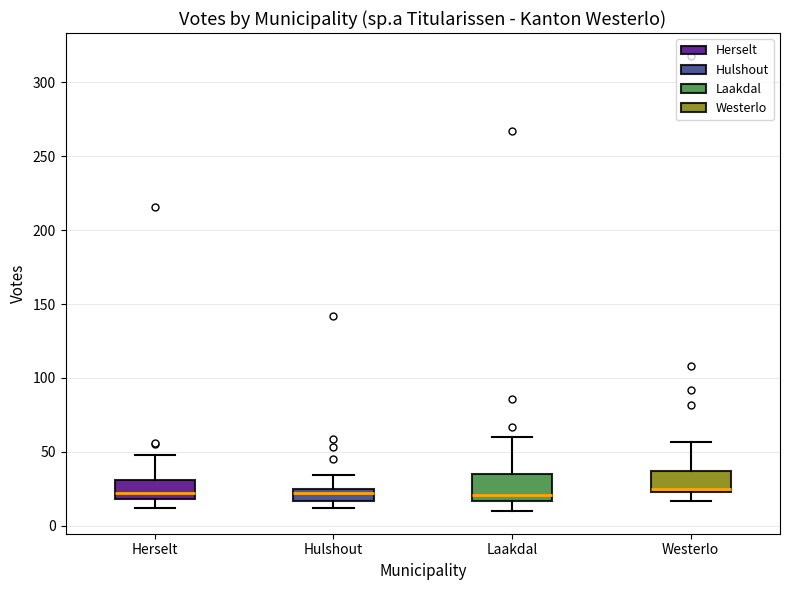

Reading left to right, transcribe this box plot: for each box, give where its median line is, the range the box spans, and where its two whiskers end, as read against the y-axis. The values are not printed on the chart, so give them approximately, as read against the axis.

Herselt: median 20 (just above the box's lower edge), box 20 to 30, whiskers 10 to 50
Hulshout: median 20, box 15 to 25, whiskers 10 to 35
Laakdal: median 20, box 15 to 35, whiskers 10 to 60
Westerlo: median 25 (just above the box's lower edge), box 25 to 35, whiskers 15 to 55